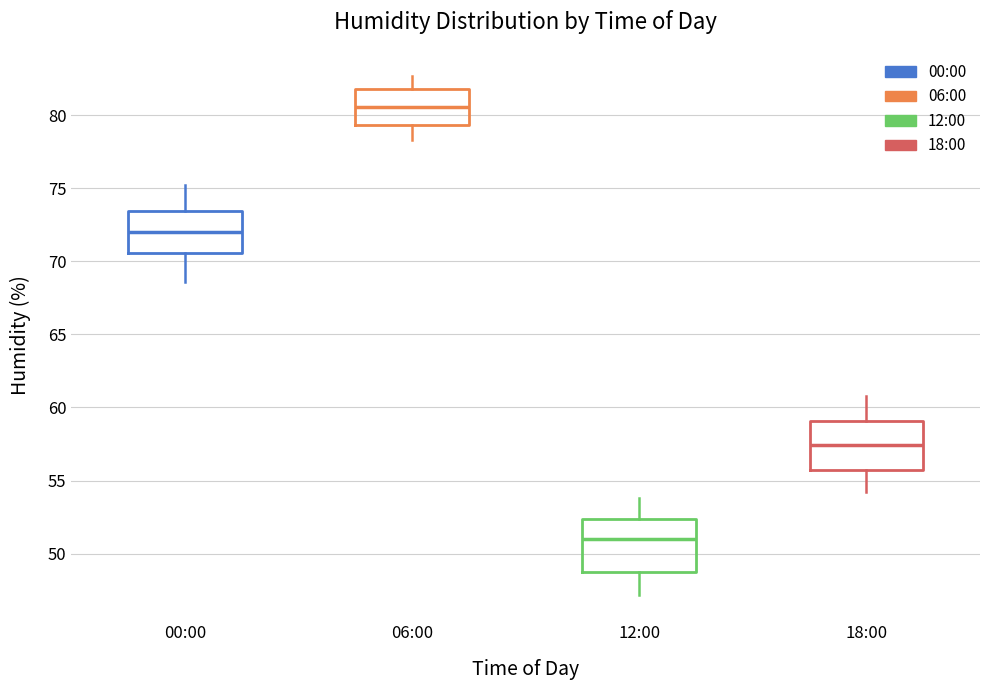

Reading left to right, read every box against the y-axis: the position of its median line, the range the box covers, and the ends of its whiskers. The values are not printed on the chart, so give them approximately, as read against the axis.

00:00: median 72.0, box 70.5 to 73.5, whiskers 68.5 to 75.0
06:00: median 80.5, box 79.5 to 82.0, whiskers 78.5 to 82.5
12:00: median 51.0, box 49.0 to 52.5, whiskers 47.0 to 54.0
18:00: median 57.5, box 55.5 to 59.0, whiskers 54.0 to 61.0